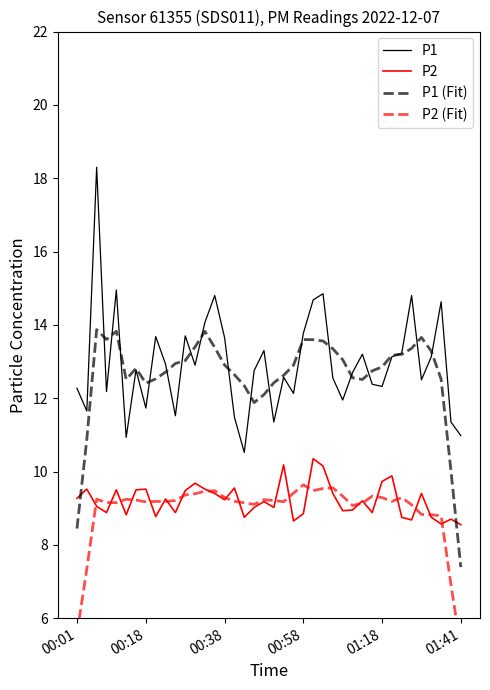

True or false: P1 and P2 intersect in this chart.

False